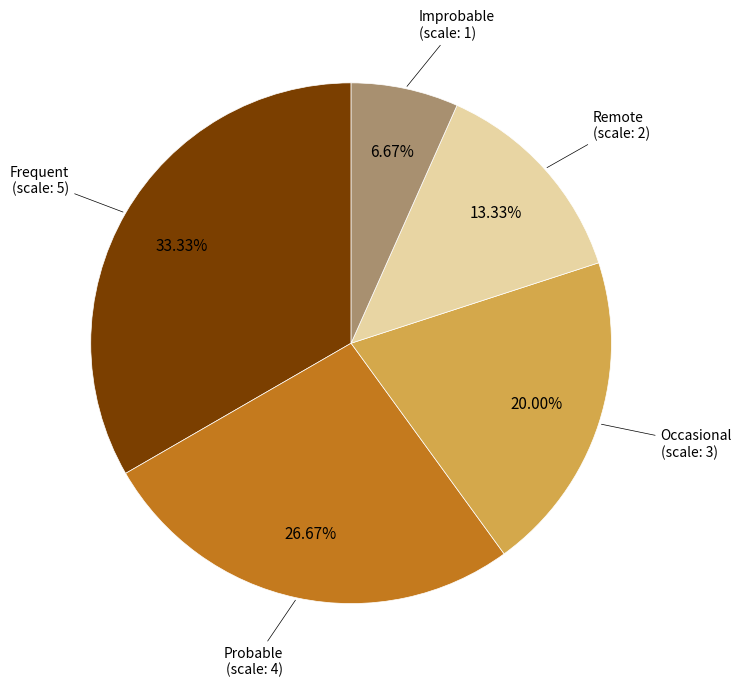

Is there a majority slice in this chart?

No